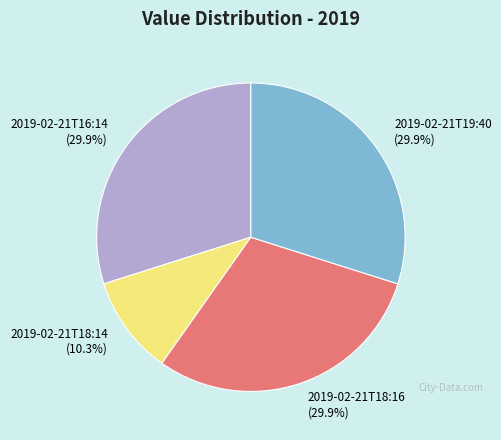

Combined, what portion of the pie is 2019-02-21T16:14 and 2019-02-21T18:16?

59.8%